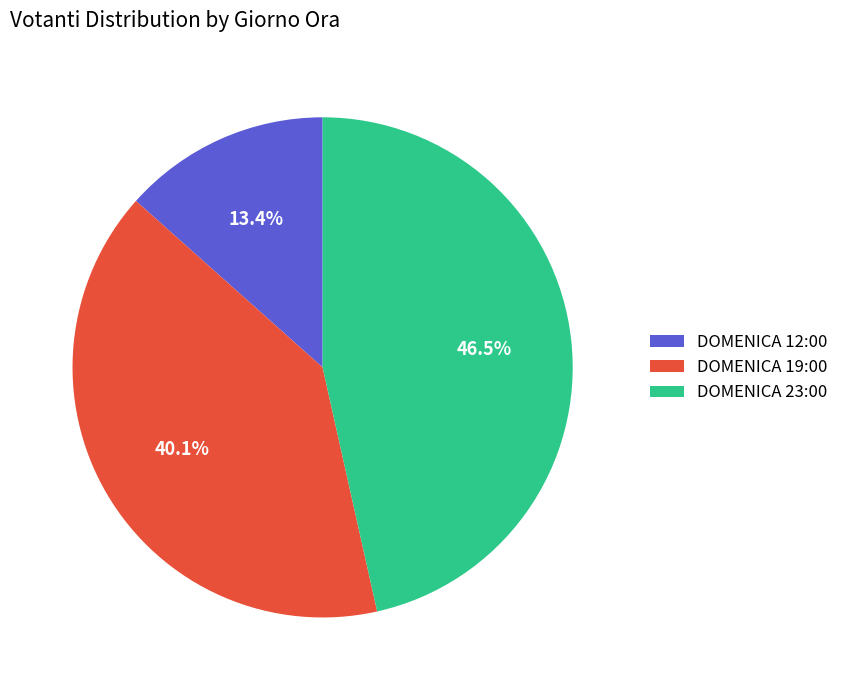

Is DOMENICA 12:00 the majority of the pie?

No